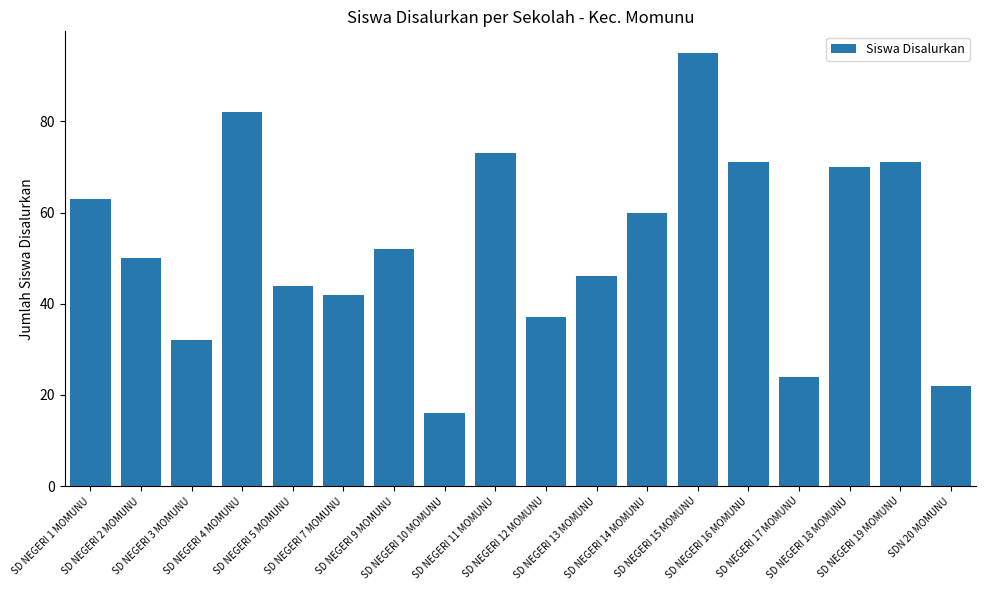

What is the value of the 14th bar from the left?

71